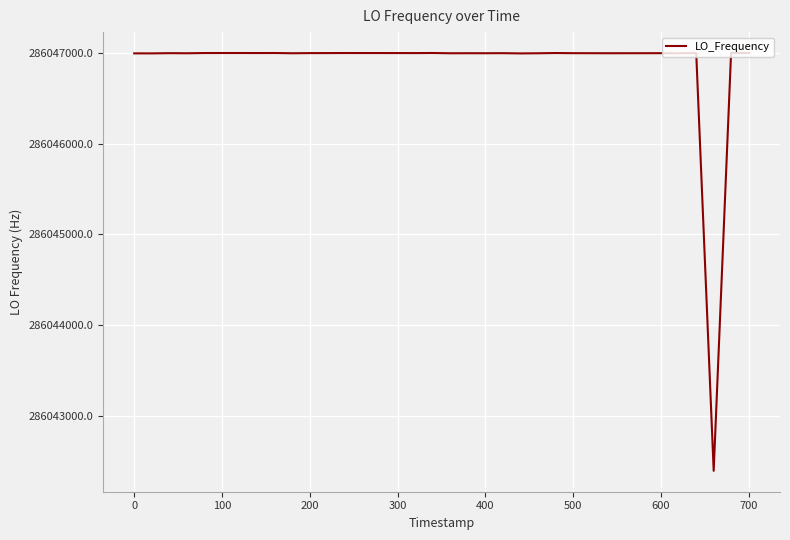

What is the difference between the maximum and minimum values?

4610.1